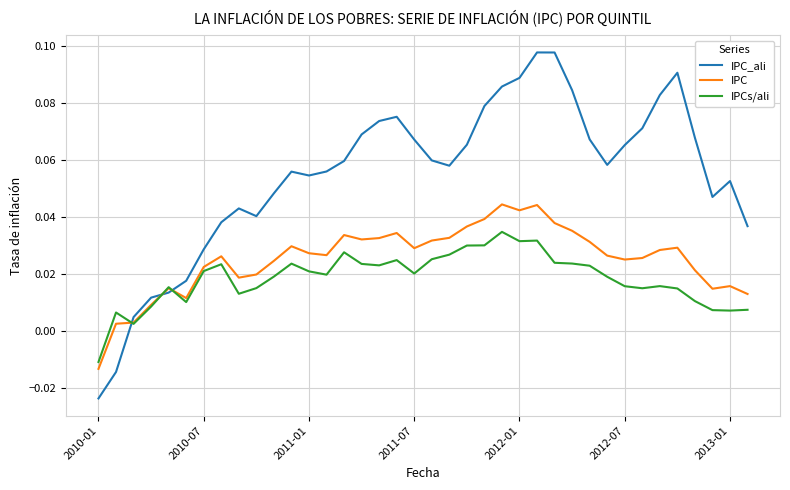

Which series has the widest spread of values?

IPC_ali